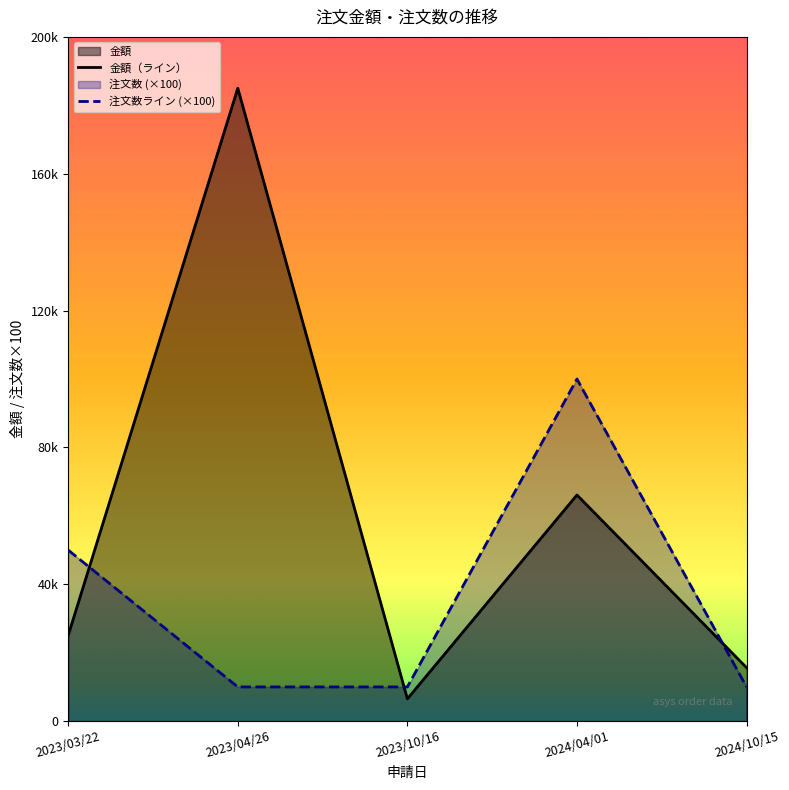

Is the value of 注文数 at 2023/03/22 greater than the value of 金額 at 2023/04/26?

No